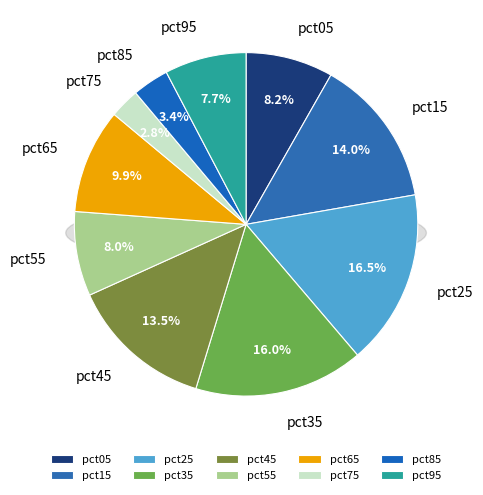

Does pct55 represent more than half of the total?

No